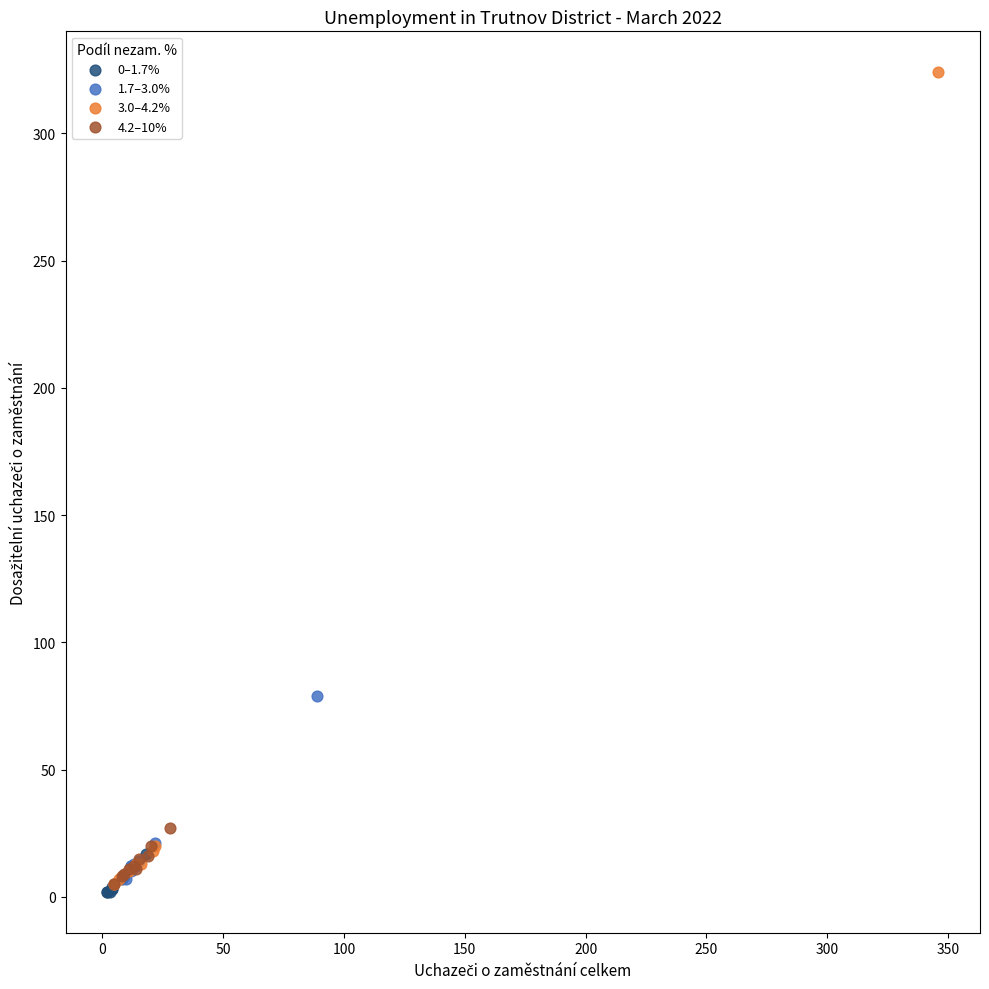

Which series has the largest Y range (max minus min)?

3.0–4.2%